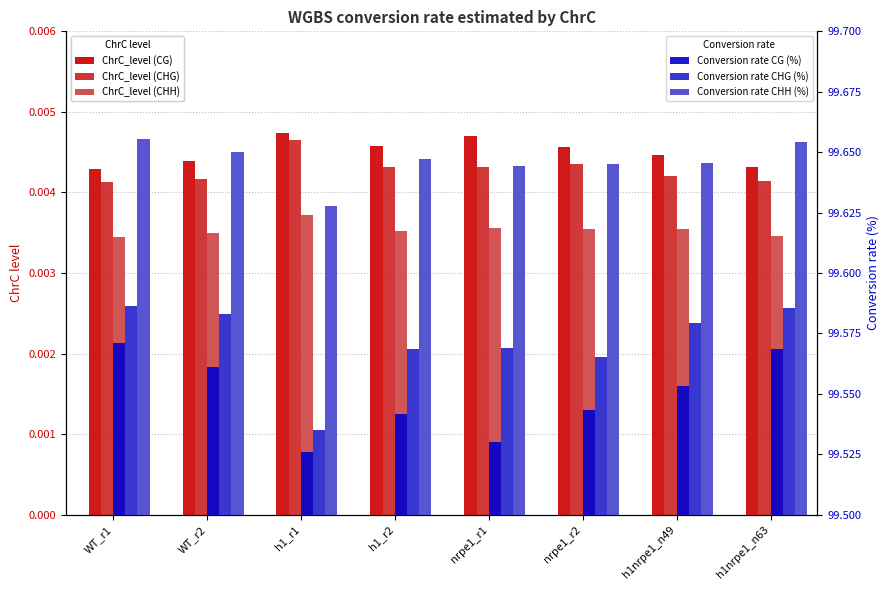

Between WT_r2 and h1nrpe1_n49, which is larger?

h1nrpe1_n49